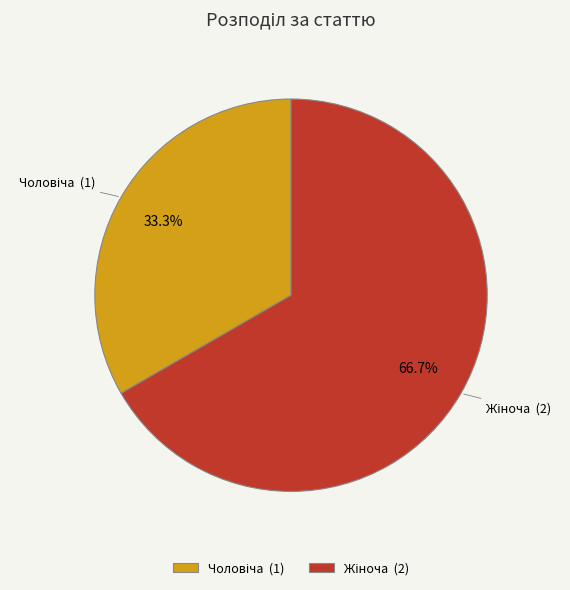

Is there any slice that represents more than half of the pie?

Yes